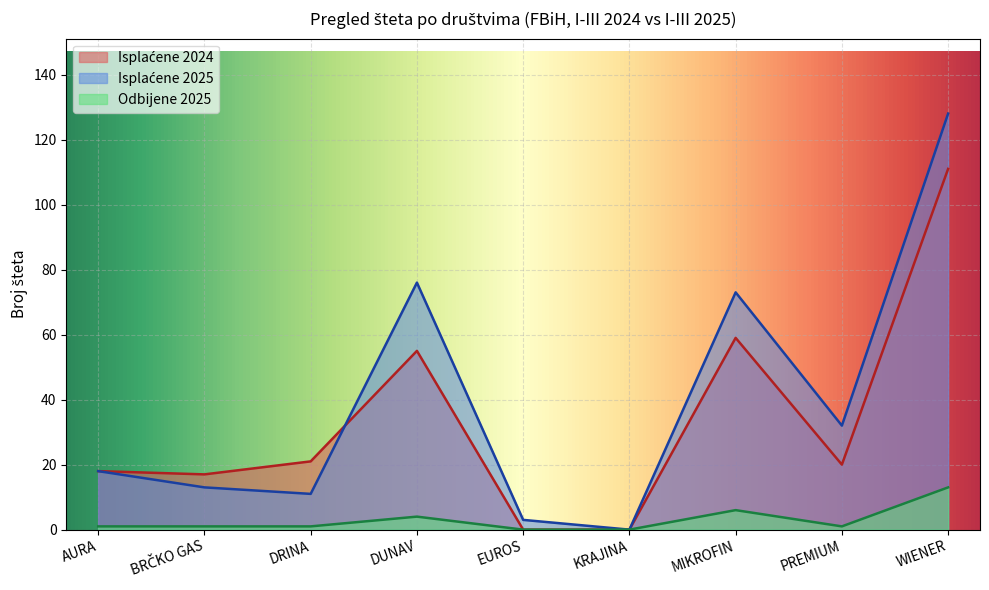

What is the label of the 4th point from the right?

KRAJINA